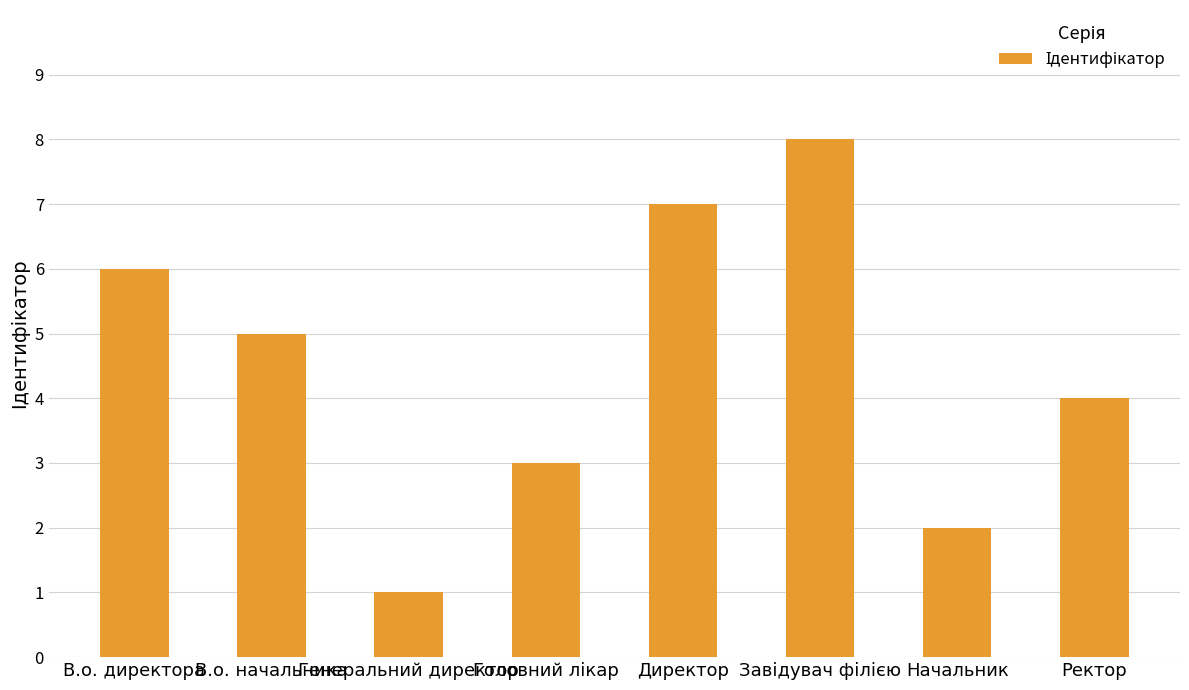

What is the greatest value displayed?

8